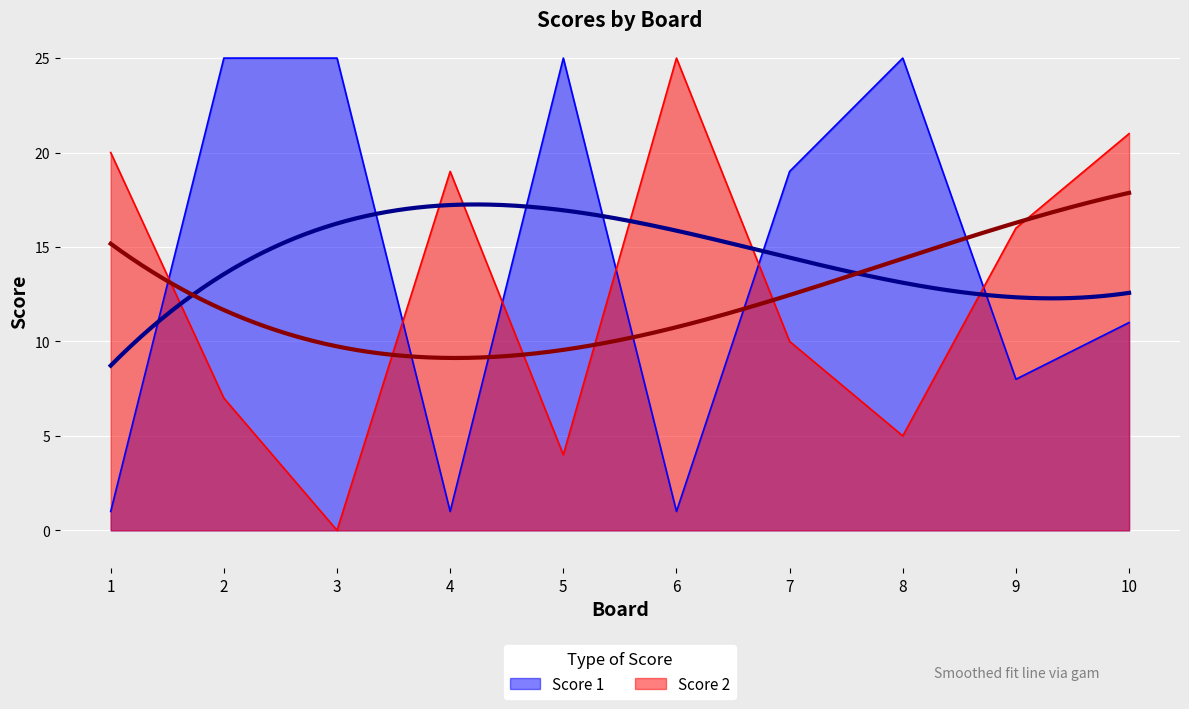

How many times do Score 1 and Score 2 cross each other?

6